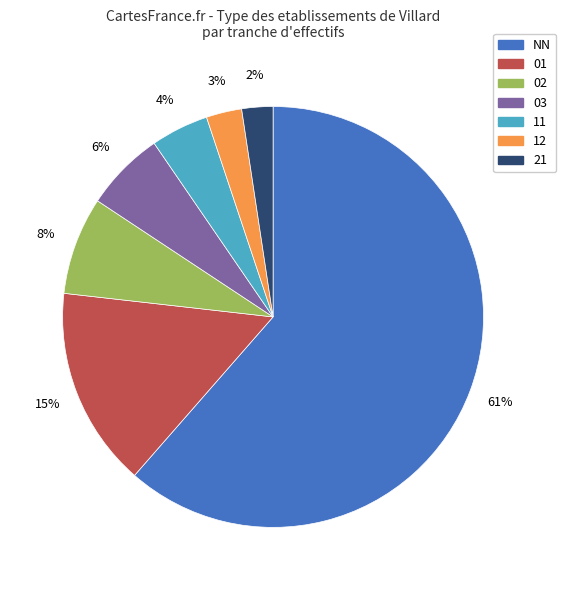

Is there a majority slice in this chart?

Yes